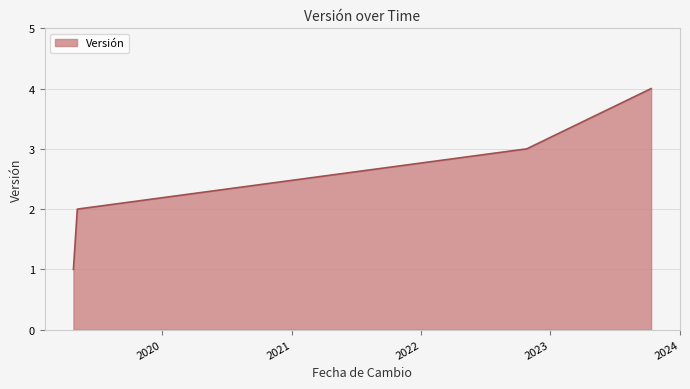

Reading right to left, extract all data points from this chart.

4	3	2	1